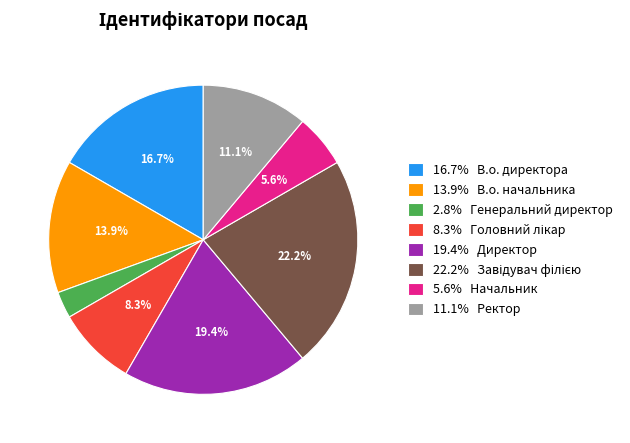

Does 11.1% Ректор represent more than half of the total?

No